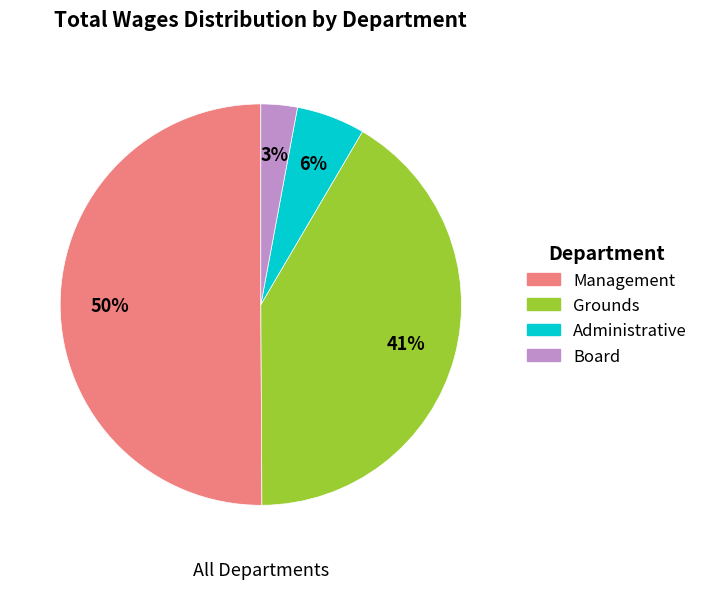

What is the majority slice?

Management